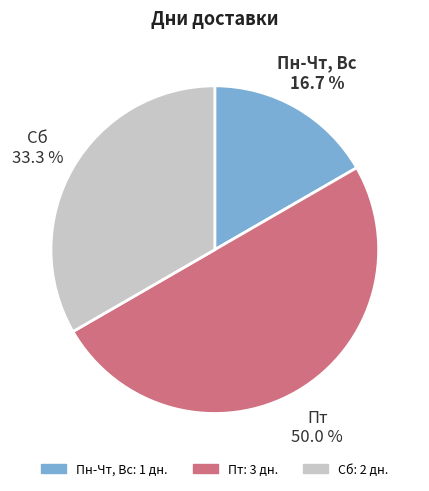

Count the number of slices in the pie.

3